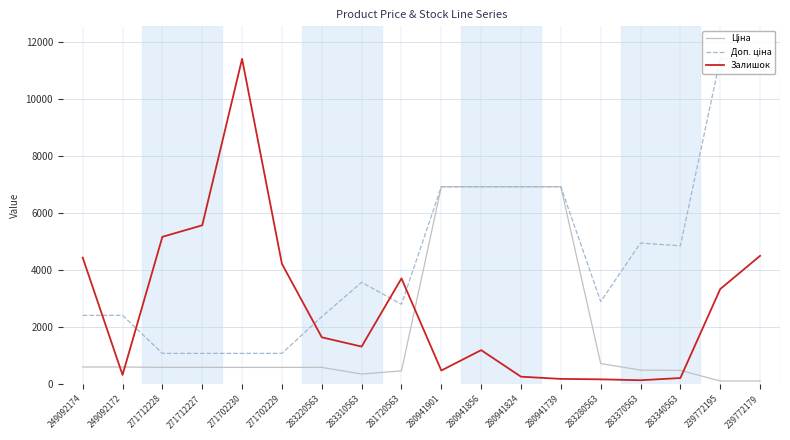

What is the maximum value for Залишок?

11410.0